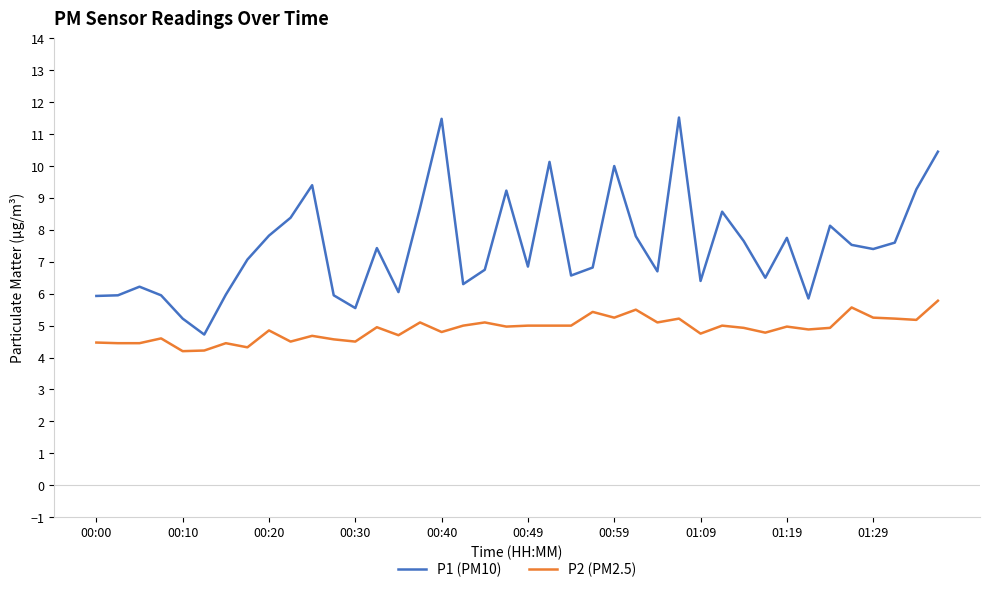

Rank the series by their maximum value, from lowest to highest.

P2 (PM2.5), P1 (PM10)